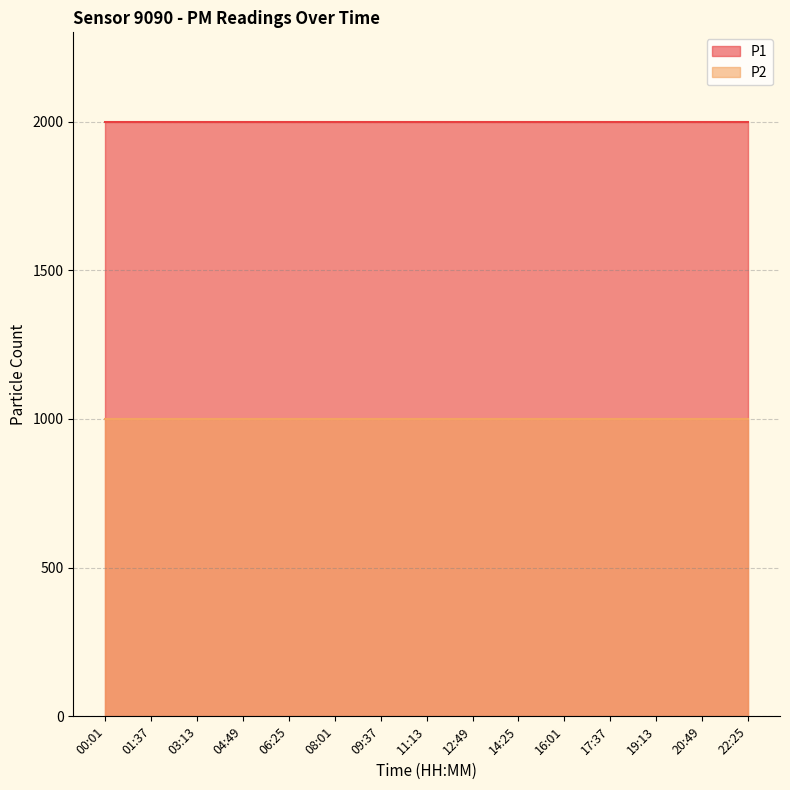

What are all the series names shown in the legend?

P1, P2